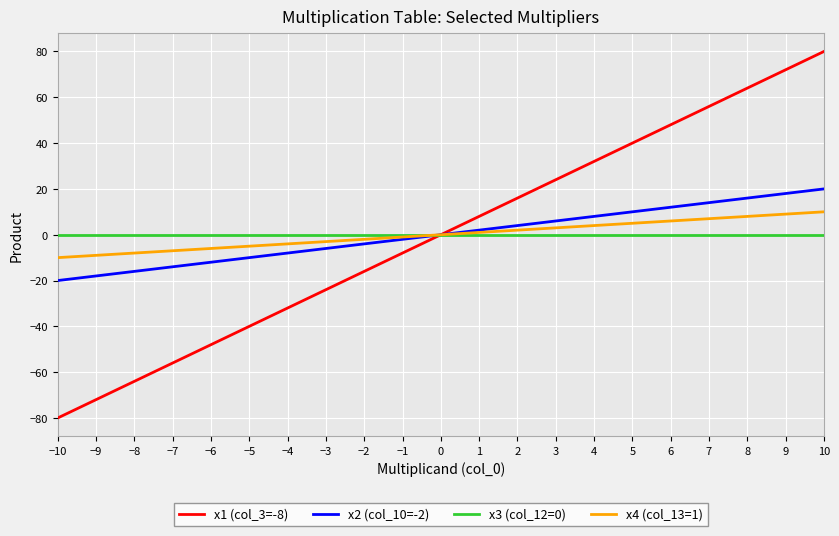

The value of x2 (col_10=-2) at −8 is -27. True or false?

False